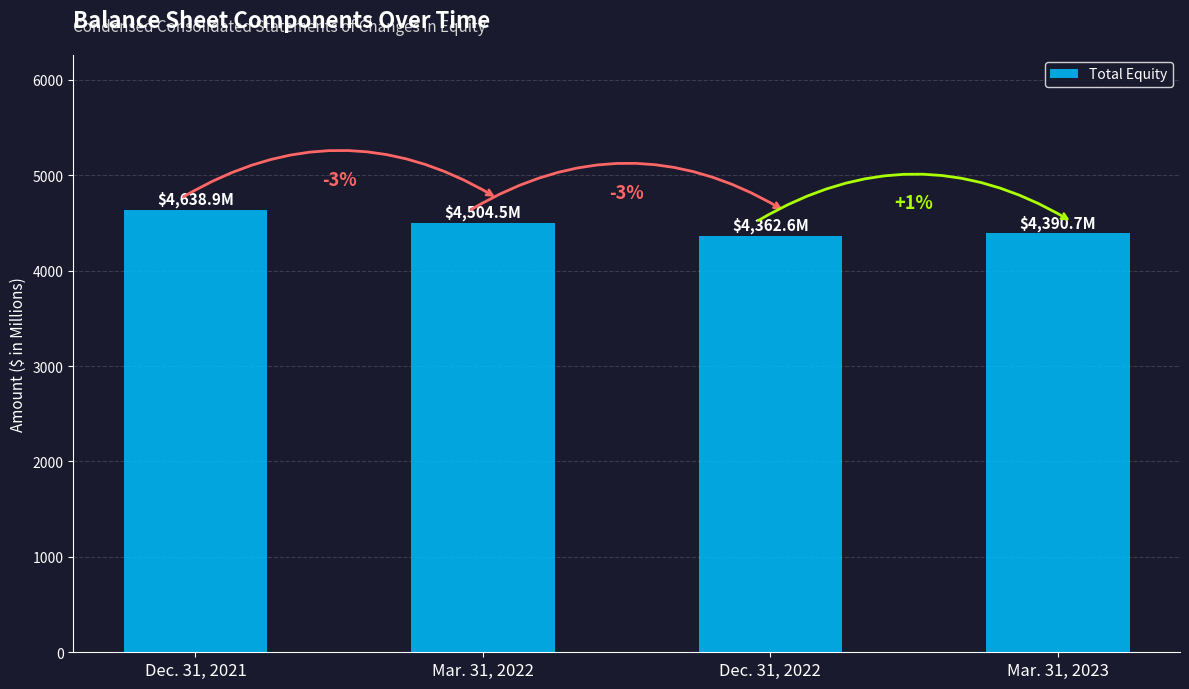

How many bars are there in total?

4